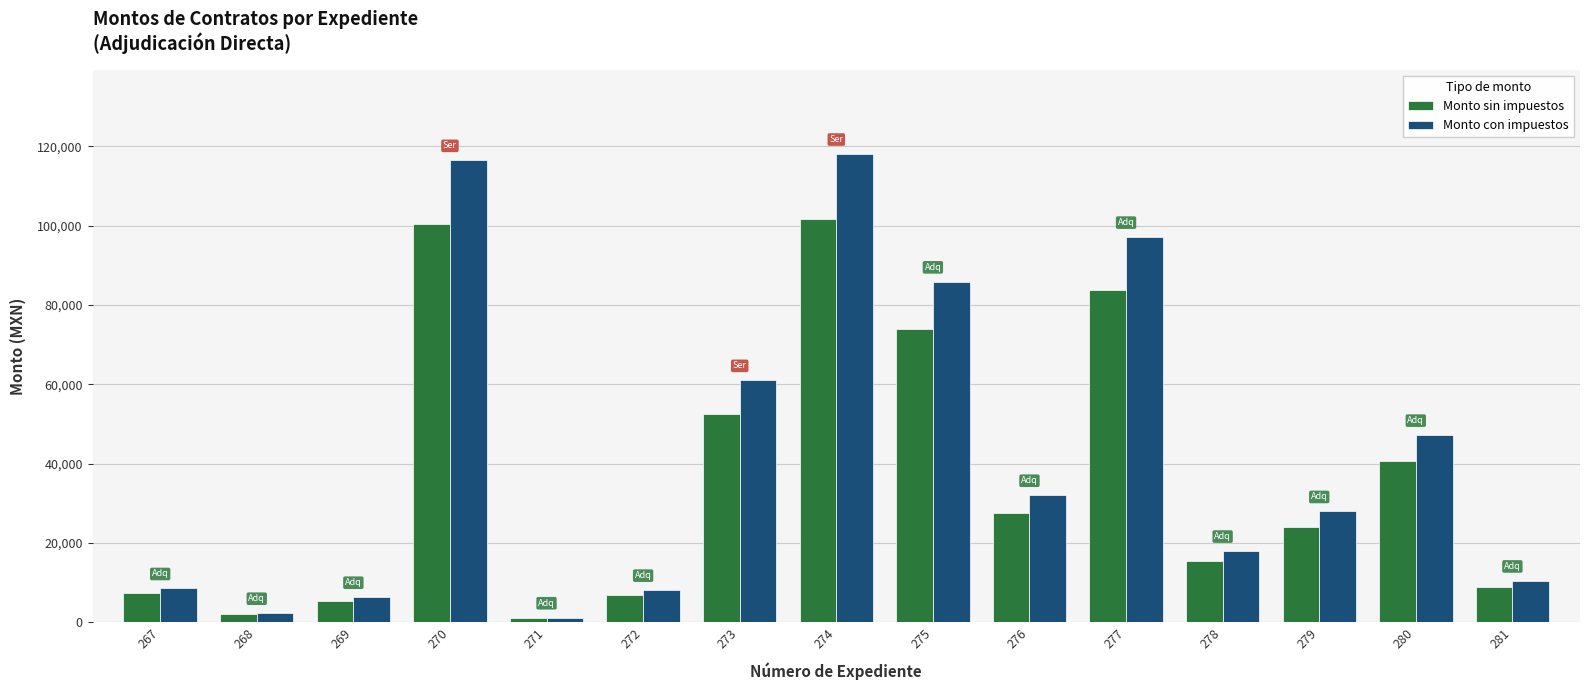

The value of Monto sin impuestos at 274 is 65671.6. True or false?

False